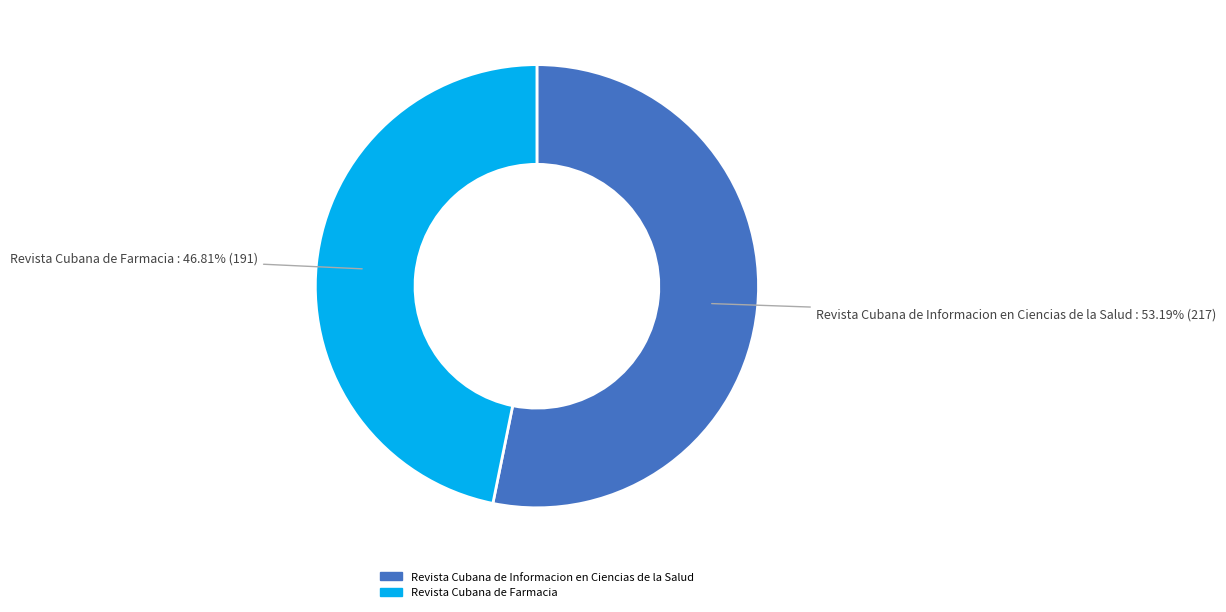

Does Revista Cubana de Farmacia account for over 50% of the chart?

No